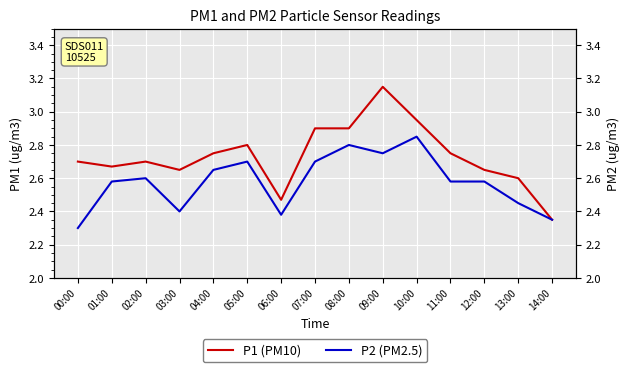

Reading right to left, transcribe all the data shown in this chart.

P1 (PM10): 2.4	2.6	2.6	2.8	3.0	3.1	2.9	2.9	2.5	2.8	2.8	2.6	2.7	2.7	2.7
P2 (PM2.5): 2.4	2.5	2.6	2.6	2.9	2.8	2.8	2.7	2.4	2.7	2.6	2.4	2.6	2.6	2.3